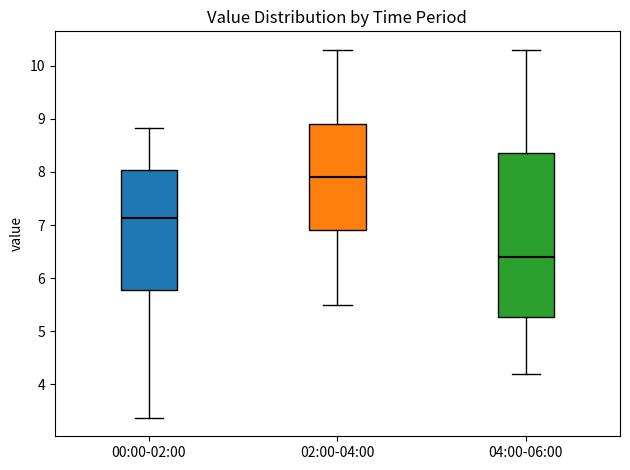

Reading left to right, transcribe this box plot: for each box, give where its median line is, the range the box spans, and where its two whiskers end, as read against the y-axis. The values are not printed on the chart, so give them approximately, as read against the axis.

00:00-02:00: median 7.1, box 5.8 to 8.0, whiskers 3.4 to 8.8
02:00-04:00: median 7.9, box 6.9 to 8.9, whiskers 5.5 to 10.3
04:00-06:00: median 6.4, box 5.3 to 8.4, whiskers 4.2 to 10.3